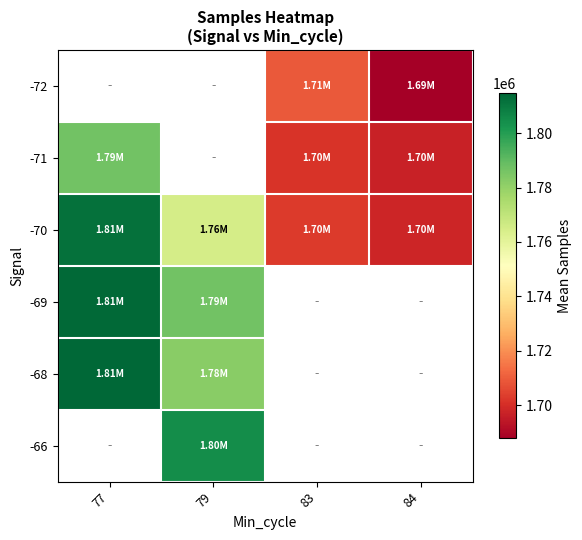

What is the difference between the -72 values at 83 and 84?

21748.5